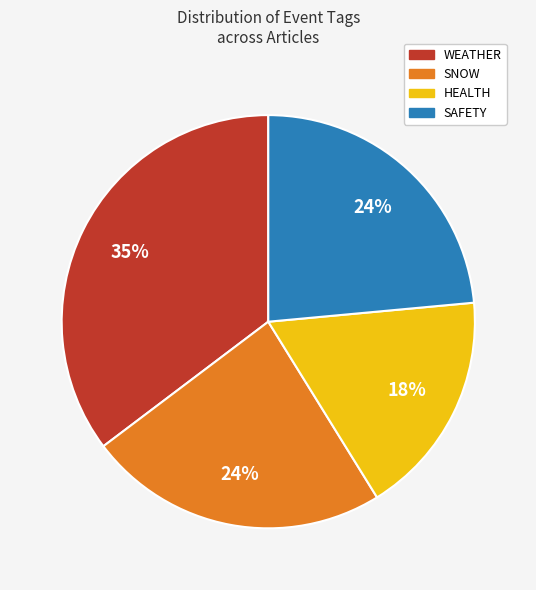

To the nearest percent, what is the average slice percentage?

25%